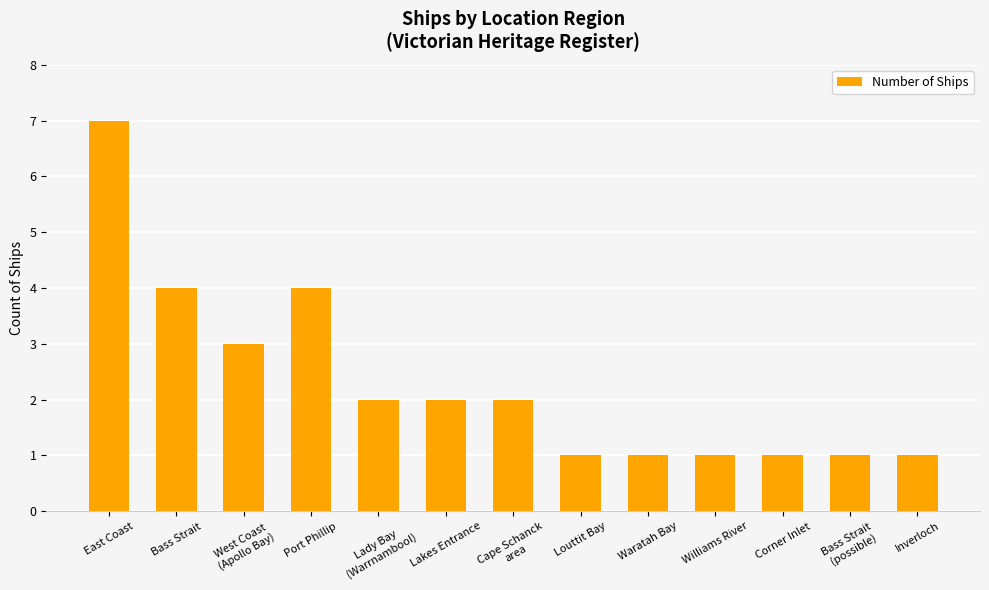

What is the sum of the values at Corner Inlet and Inverloch?

2